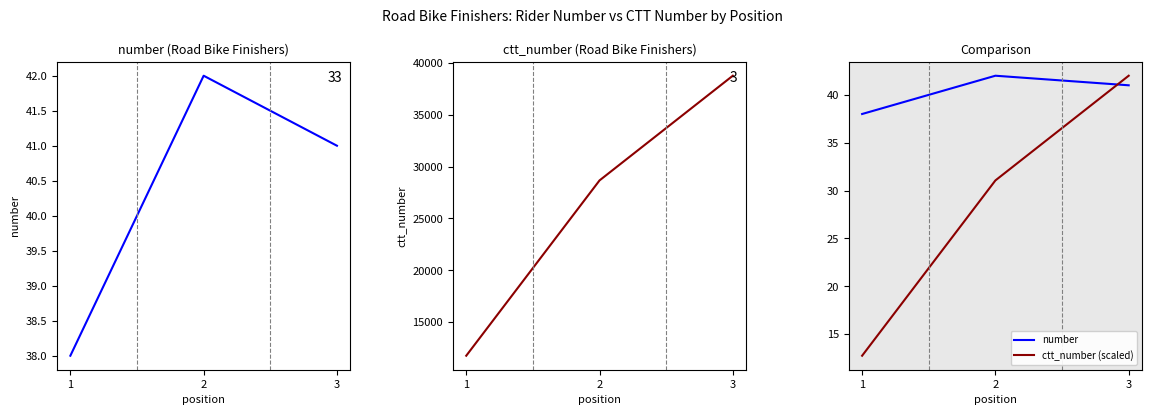

Reading left to right, what are all the values shown in this chart?

number: 1=38.0	2=42.0	3=41.0
ctt_number: 1=11759.0	2=28662.0	3=38757.0
ctt_number (scaled): 1=12.7	2=31.1	3=42.0